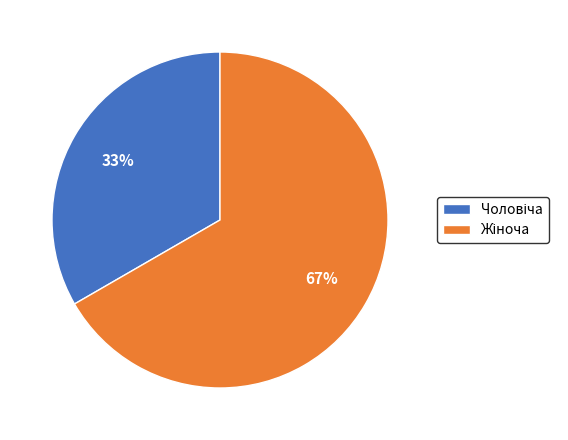

Count the number of slices in the pie.

2